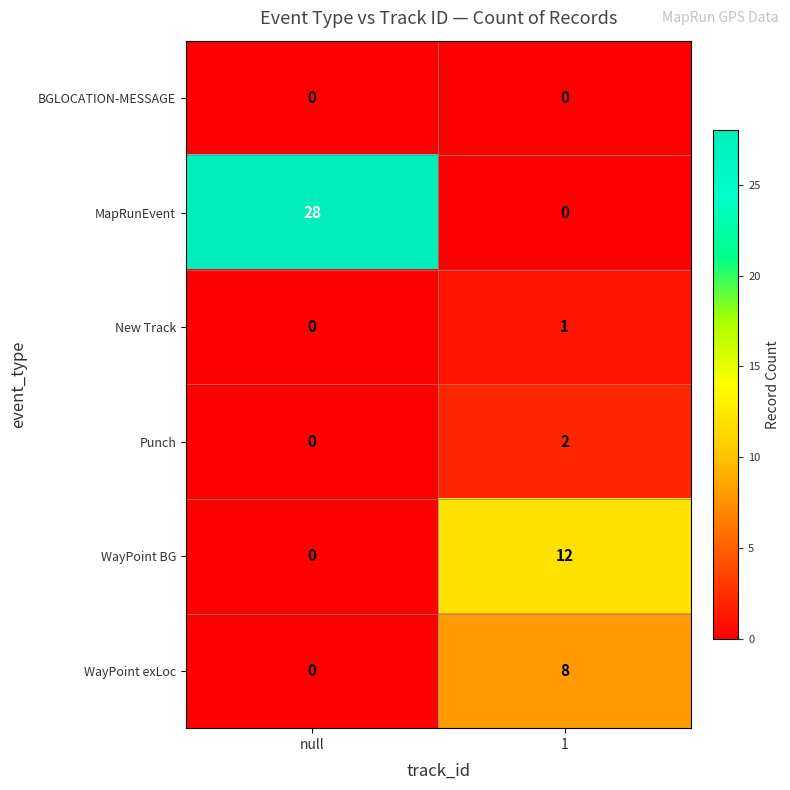

Which series has the widest spread of values?

MapRunEvent